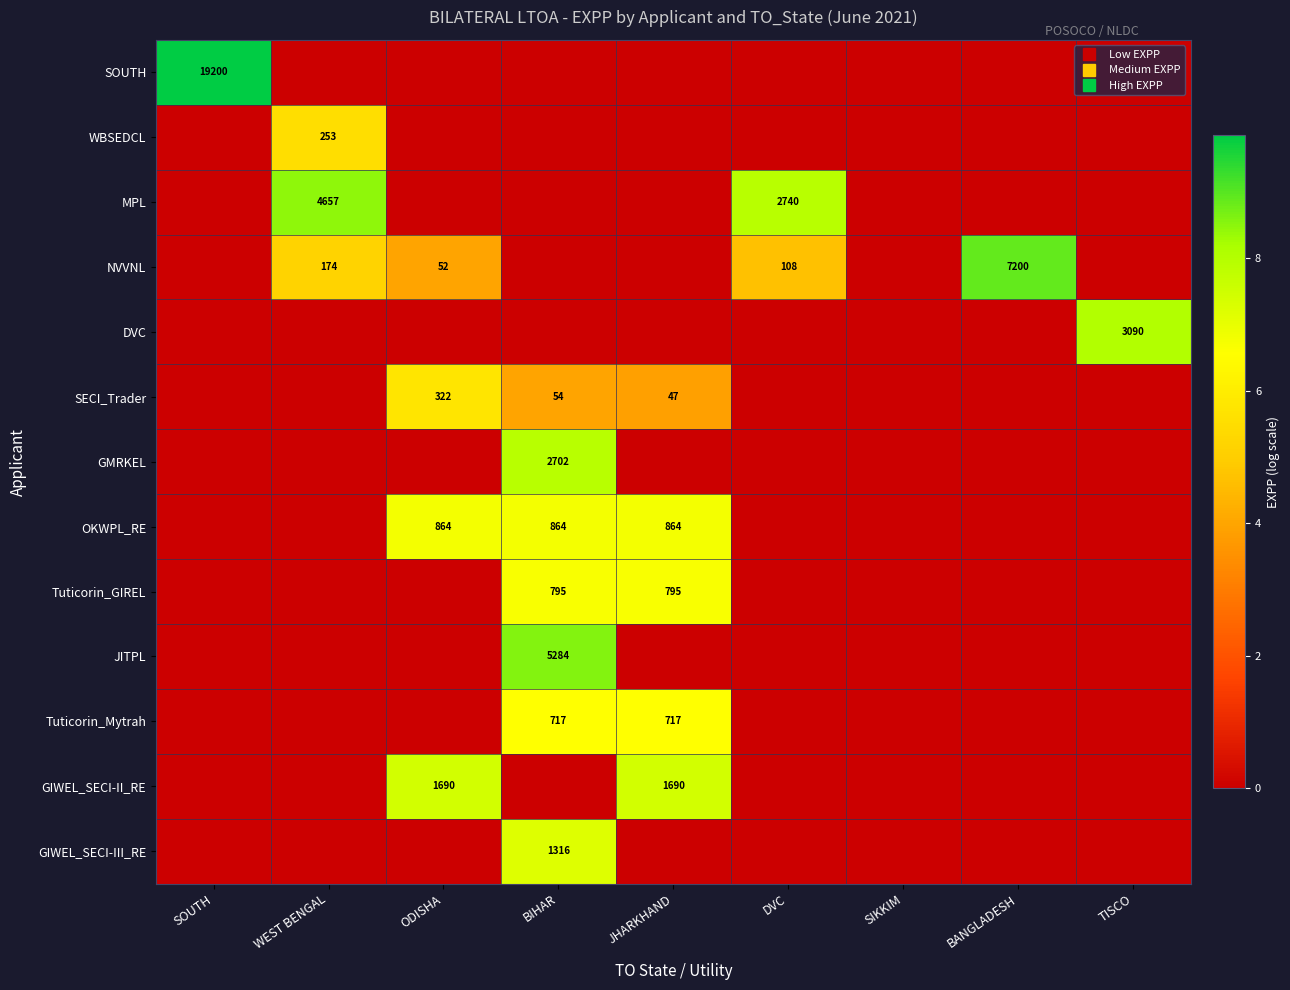

Rank the series by their maximum value, from lowest to highest.

WBSEDCL, SECI_Trader, Tuticorin_Mytrah, Tuticorin_GIREL, OKWPL_RE, GIWEL_SECI-III_RE, GIWEL_SECI-II_RE, GMRKEL, DVC, MPL, JITPL, NVVNL, SOUTH